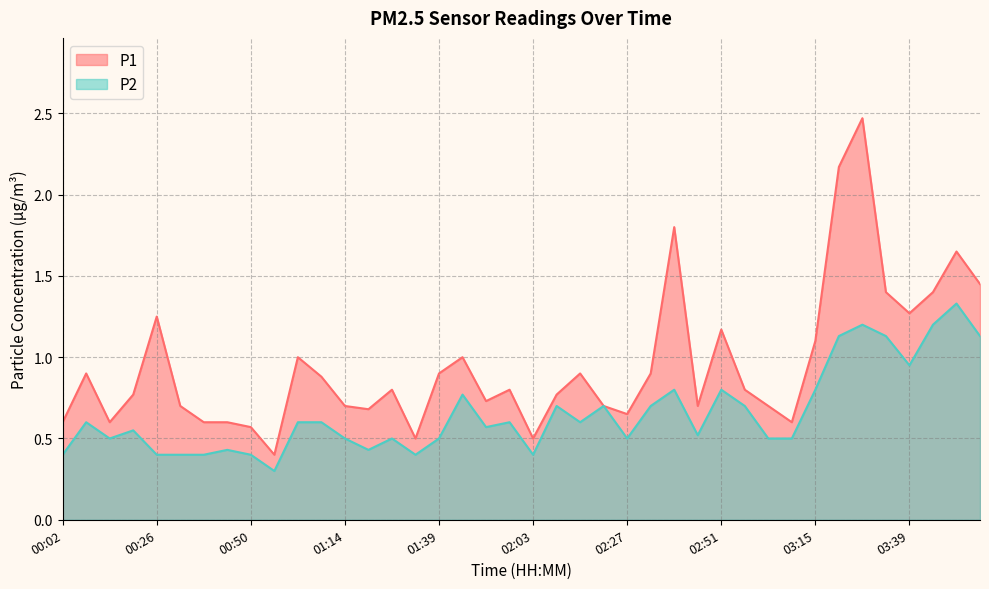

List the series in order of their peak value, lowest first.

P2, P1